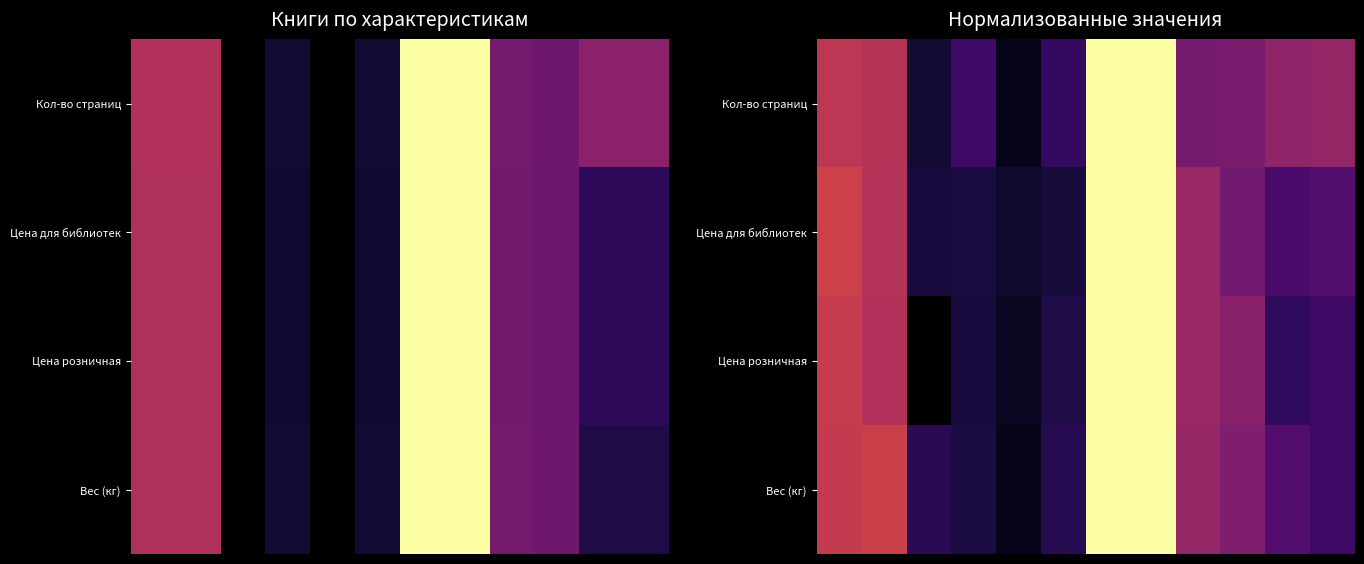

Which category has the lowest value across all series?

2